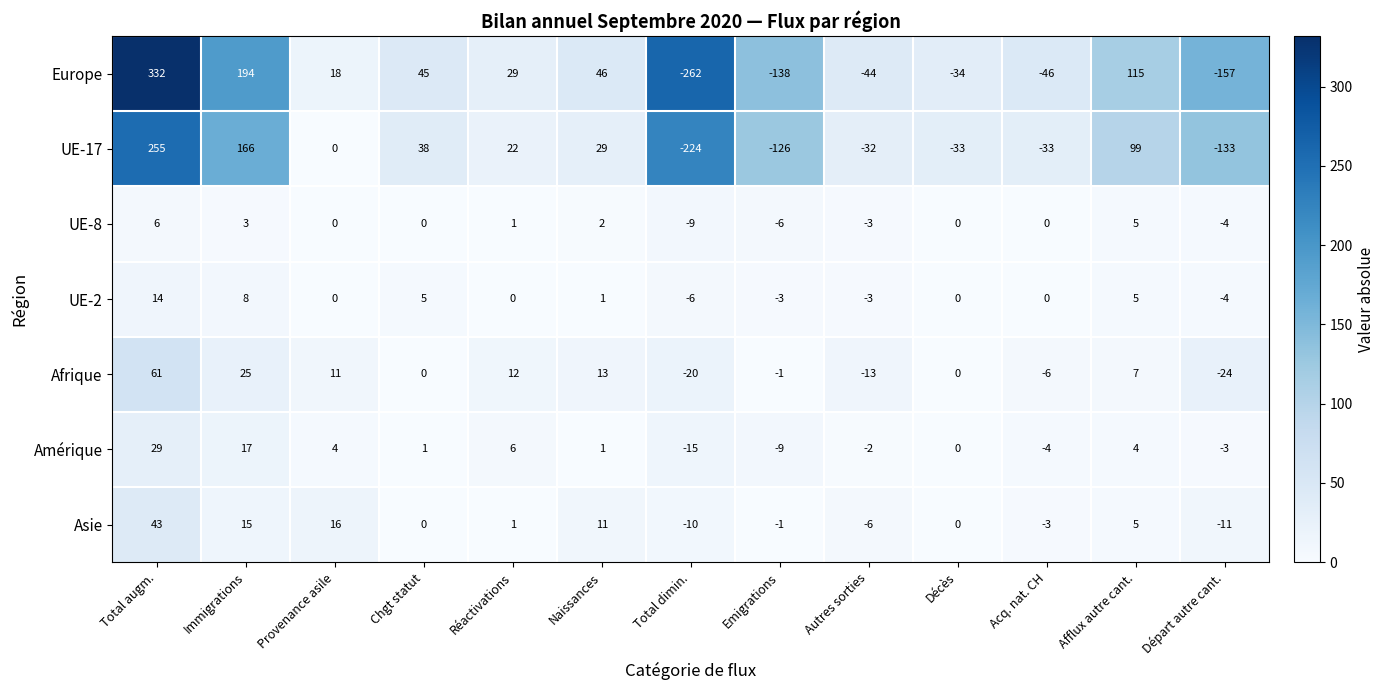

What is the total value across all series at Immigrations?

428